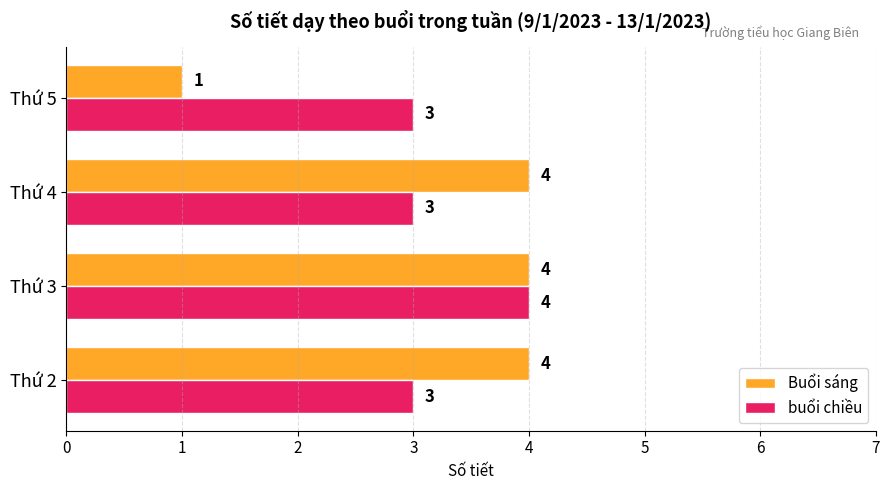

How many values in the buổi chiều series exceed 3?

1